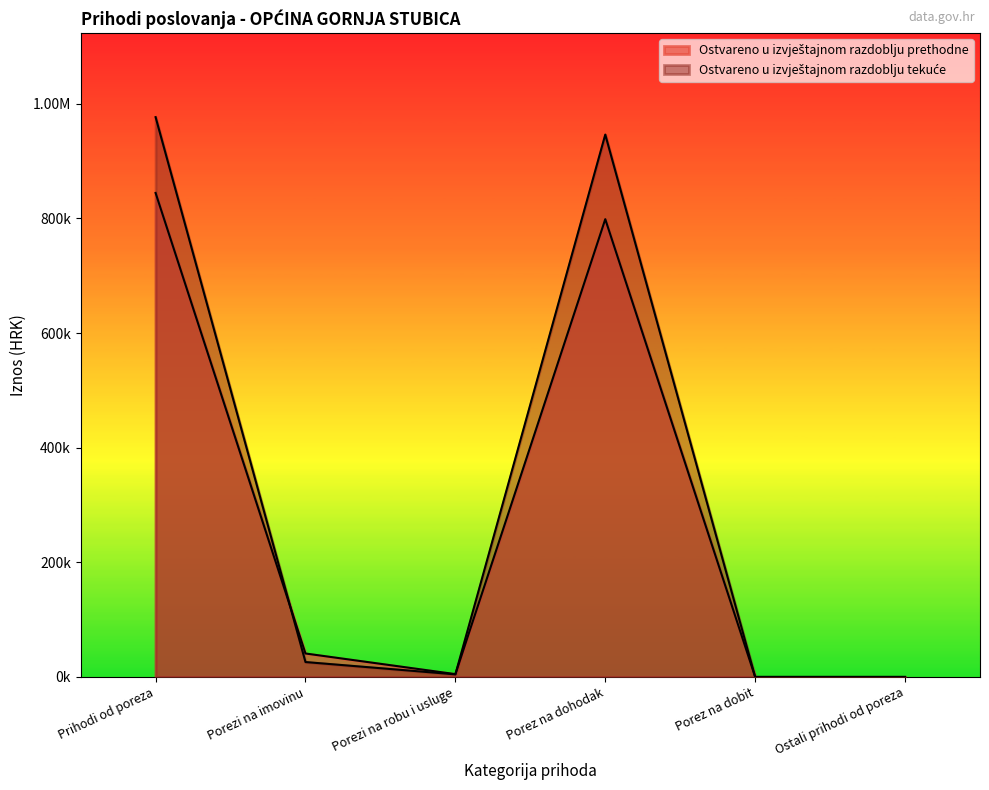

How many data points in Ostvareno u izvještajnom razdoblju prethodne are above 40900?

3